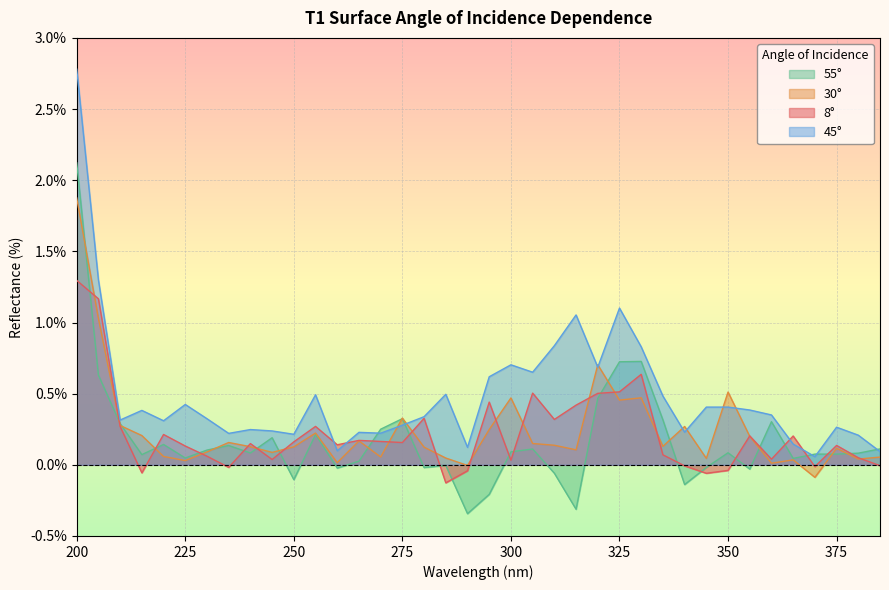

Reading left to right, transcribe all the data shown in this chart.

8°: 200=1.3	205=1.2	210=0.3	215=-0.1	220=0.2	225=0.1	230=0.1	235=-0.0	240=0.1	245=0.0	250=0.2	255=0.3	260=0.1	265=0.2	270=0.2	275=0.2	280=0.3	285=-0.1	290=-0.0	295=0.4	300=0.0	305=0.5	310=0.3	315=0.4	320=0.5	325=0.5	330=0.6	335=0.1	340=-0.0	345=-0.1	350=-0.0	355=0.2	360=0.0	365=0.2	370=-0.0	375=0.1	380=0.0	385=-0.0
30°: 200=1.9	205=1.0	210=0.3	215=0.2	220=0.1	225=0.0	230=0.1	235=0.2	240=0.1	245=0.1	250=0.1	255=0.2	260=0.0	265=0.2	270=0.1	275=0.3	280=0.1	285=0.0	290=-0.0	295=0.2	300=0.5	305=0.1	310=0.1	315=0.1	320=0.7	325=0.5	330=0.5	335=0.1	340=0.3	345=0.0	350=0.5	355=0.2	360=0.0	365=0.0	370=-0.1	375=0.1	380=0.0	385=0.1
45°: 200=2.8	205=1.3	210=0.3	215=0.4	220=0.3	225=0.4	230=0.3	235=0.2	240=0.2	245=0.2	250=0.2	255=0.5	260=0.1	265=0.2	270=0.2	275=0.3	280=0.3	285=0.5	290=0.1	295=0.6	300=0.7	305=0.7	310=0.8	315=1.1	320=0.7	325=1.1	330=0.8	335=0.5	340=0.2	345=0.4	350=0.4	355=0.4	360=0.4	365=0.1	370=0.1	375=0.3	380=0.2	385=0.1
55°: 200=2.1	205=0.6	210=0.3	215=0.1	220=0.1	225=0.0	230=0.1	235=0.1	240=0.1	245=0.2	250=-0.1	255=0.2	260=-0.0	265=0.0	270=0.3	275=0.3	280=-0.0	285=-0.0	290=-0.3	295=-0.2	300=0.1	305=0.1	310=-0.1	315=-0.3	320=0.5	325=0.7	330=0.7	335=0.3	340=-0.1	345=-0.0	350=0.1	355=-0.0	360=0.3	365=0.0	370=0.1	375=0.1	380=0.1	385=0.1